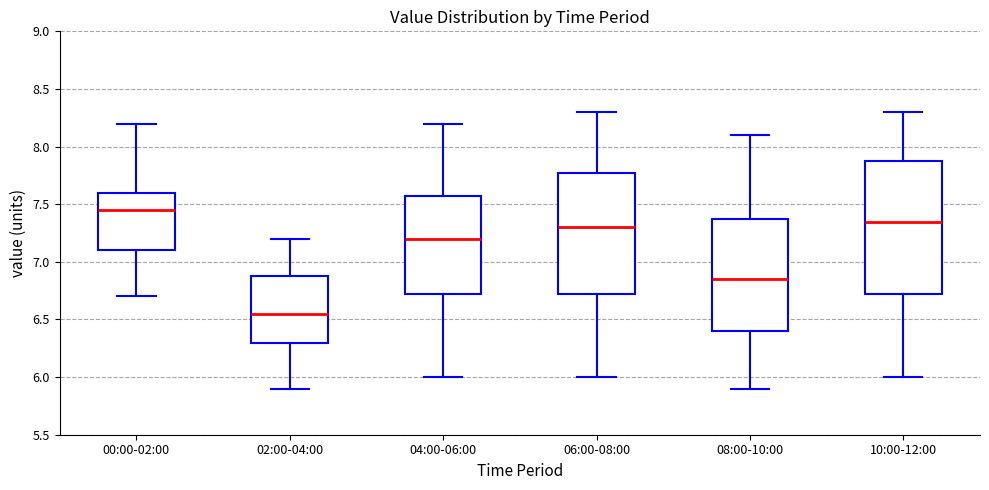

Where does the median line of the box for 06:00-08:00 sit on the y-axis? The values are not printed on the chart, so give them approximately, as read against the axis.

7.30